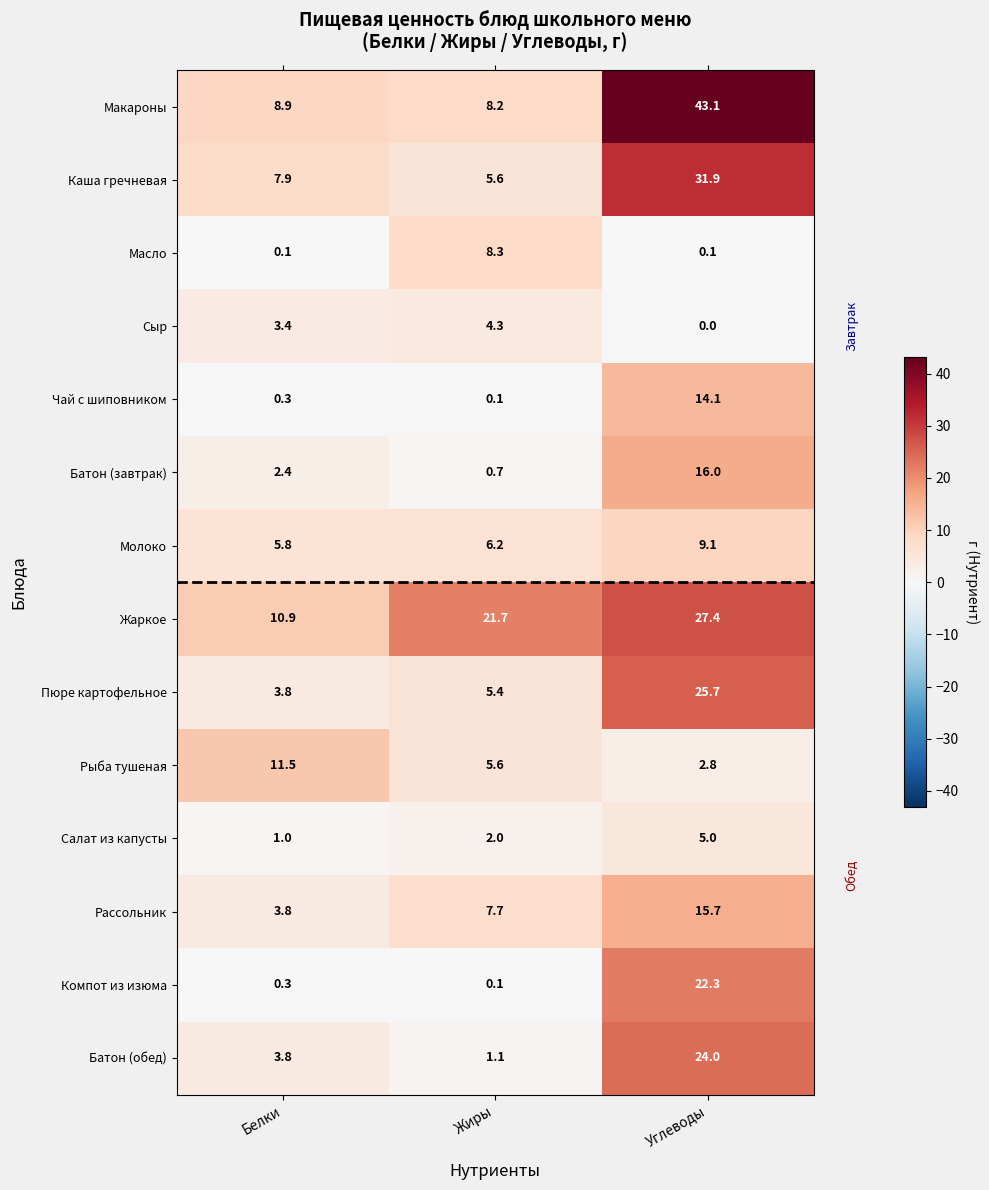

What is the difference between the Пюре картофельное values at Углеводы and Жиры?

20.3